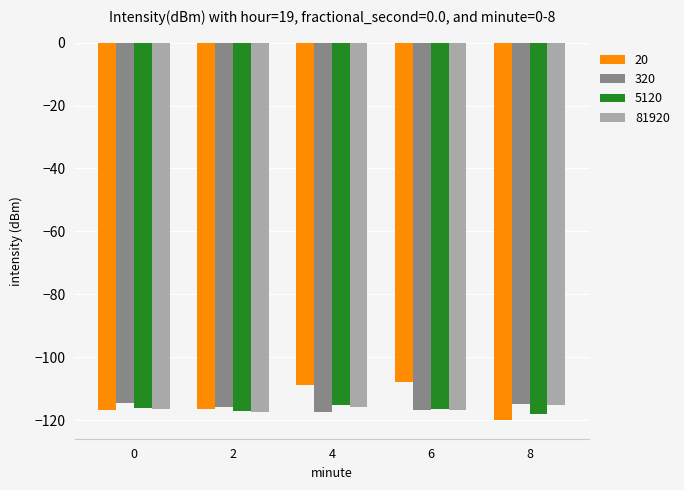

What is the spread (max minus min) of values at 6?

9.0